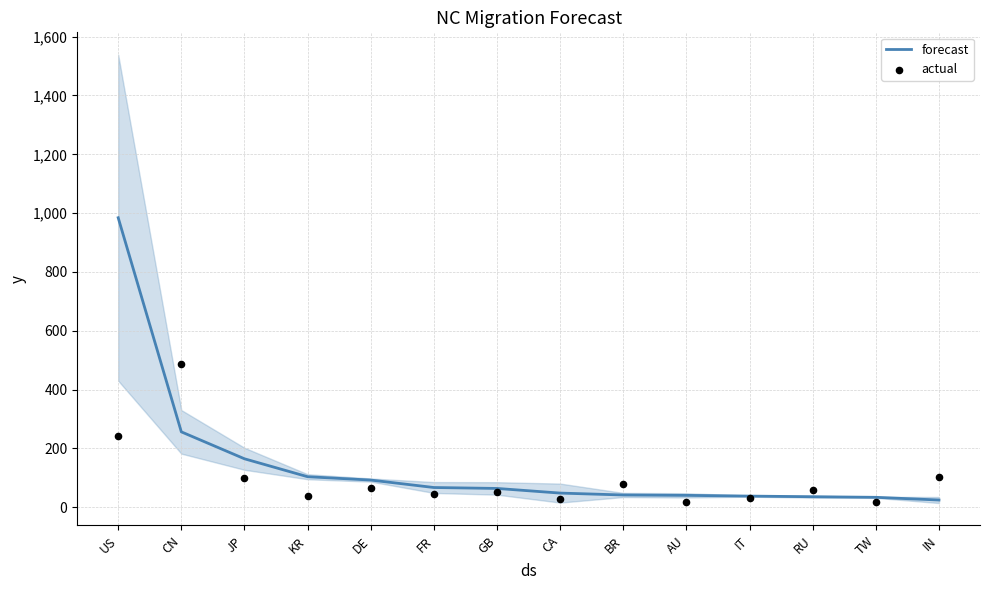

Which series reaches the maximum Y coordinate?

forecast